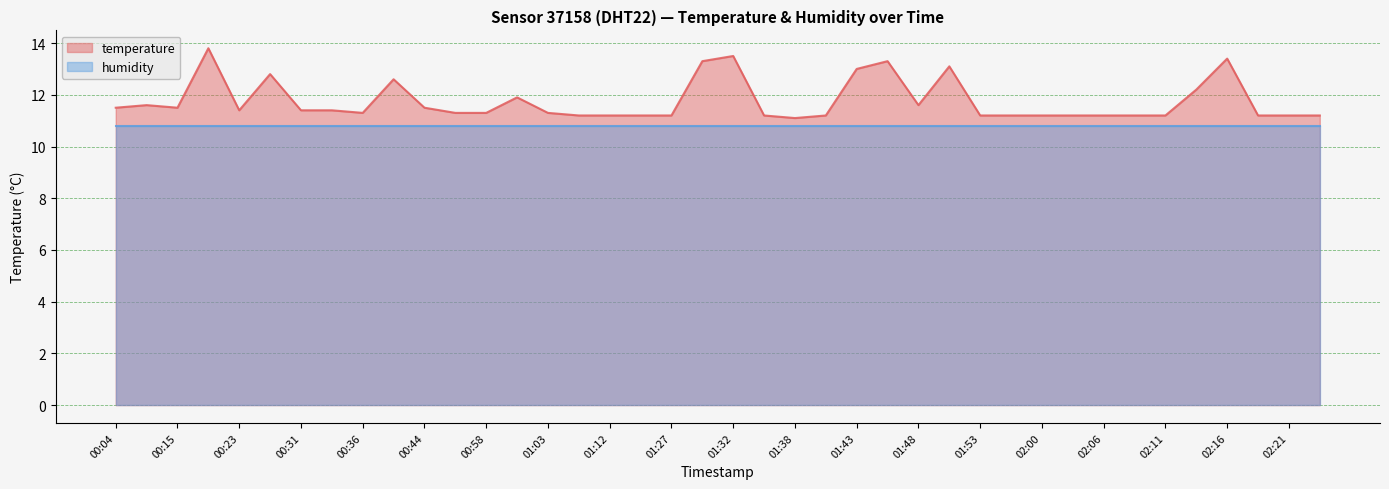

How many series are shown in this chart?

2